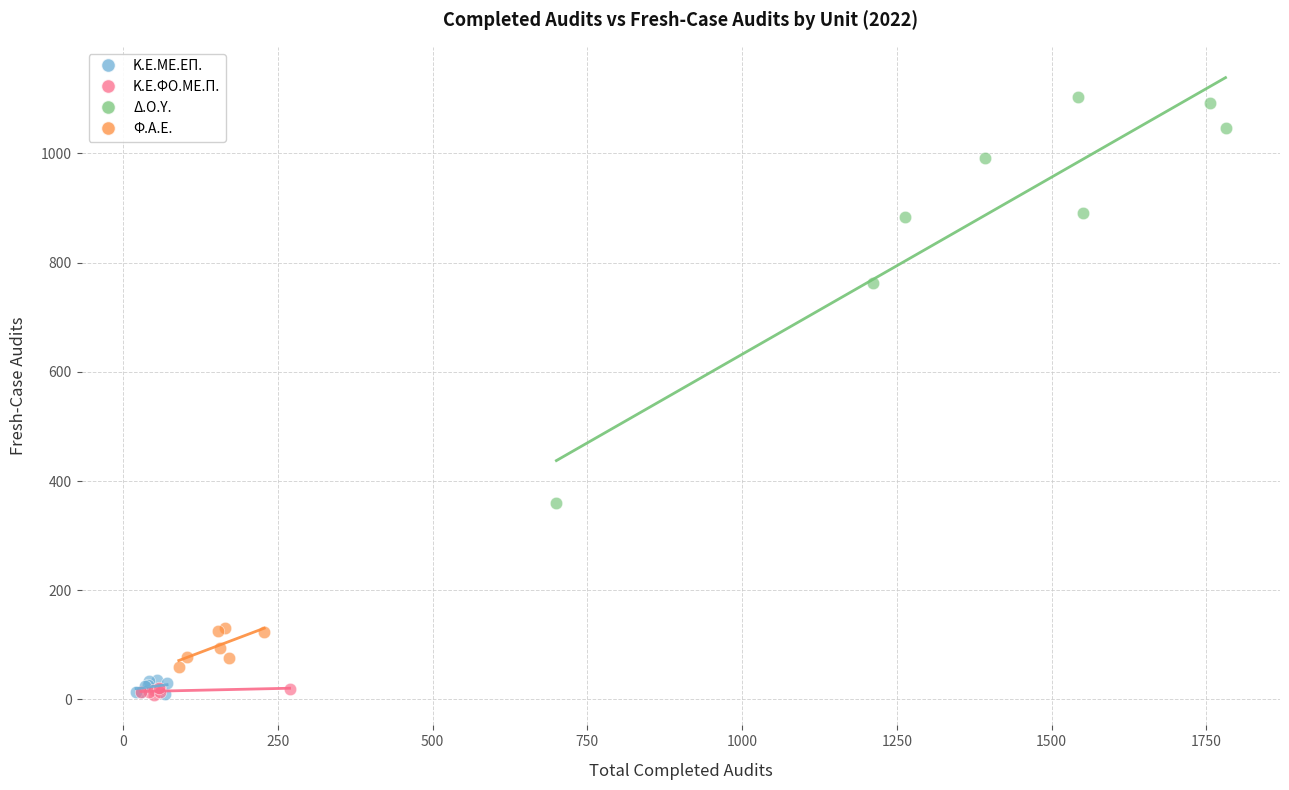

Which series reaches the maximum Y coordinate?

Δ.Ο.Υ.